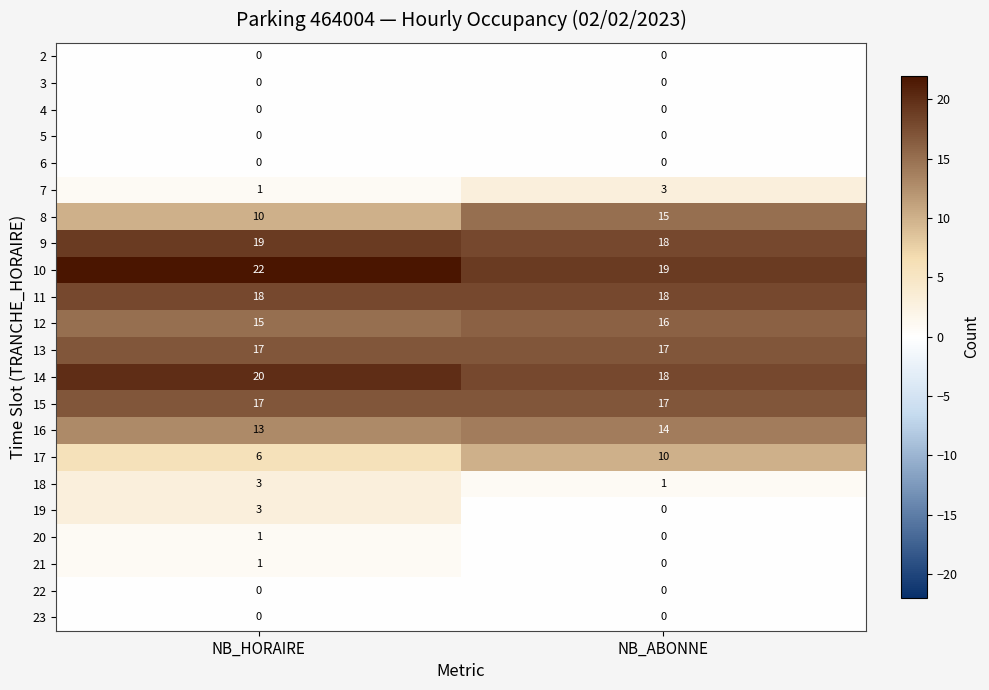

What is the spread (max minus min) of values at NB_ABONNE?

19